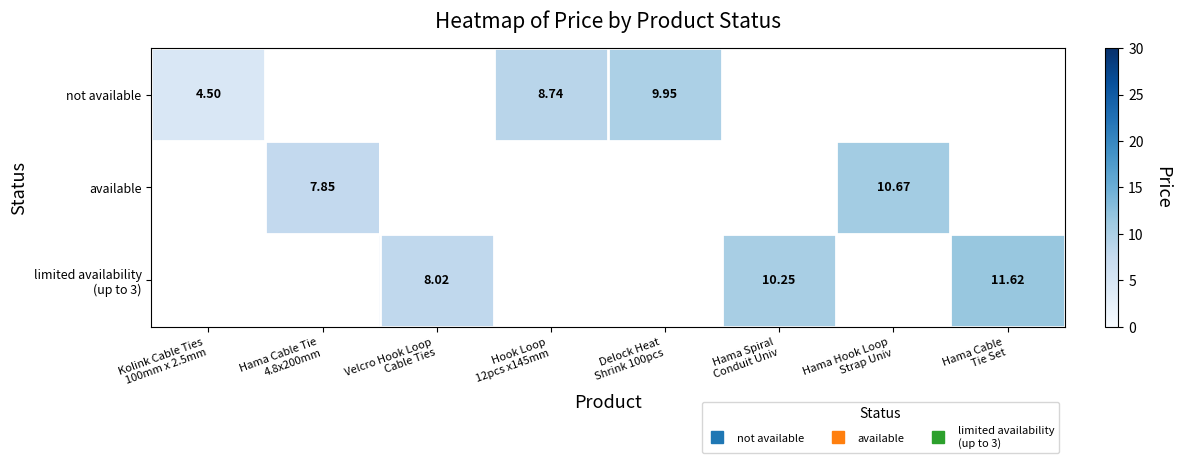

Which series changed the most between Hama Cable Tie 4.8x200mm and Hama Spiral Conduit Univ?

limited availability (up to 3)